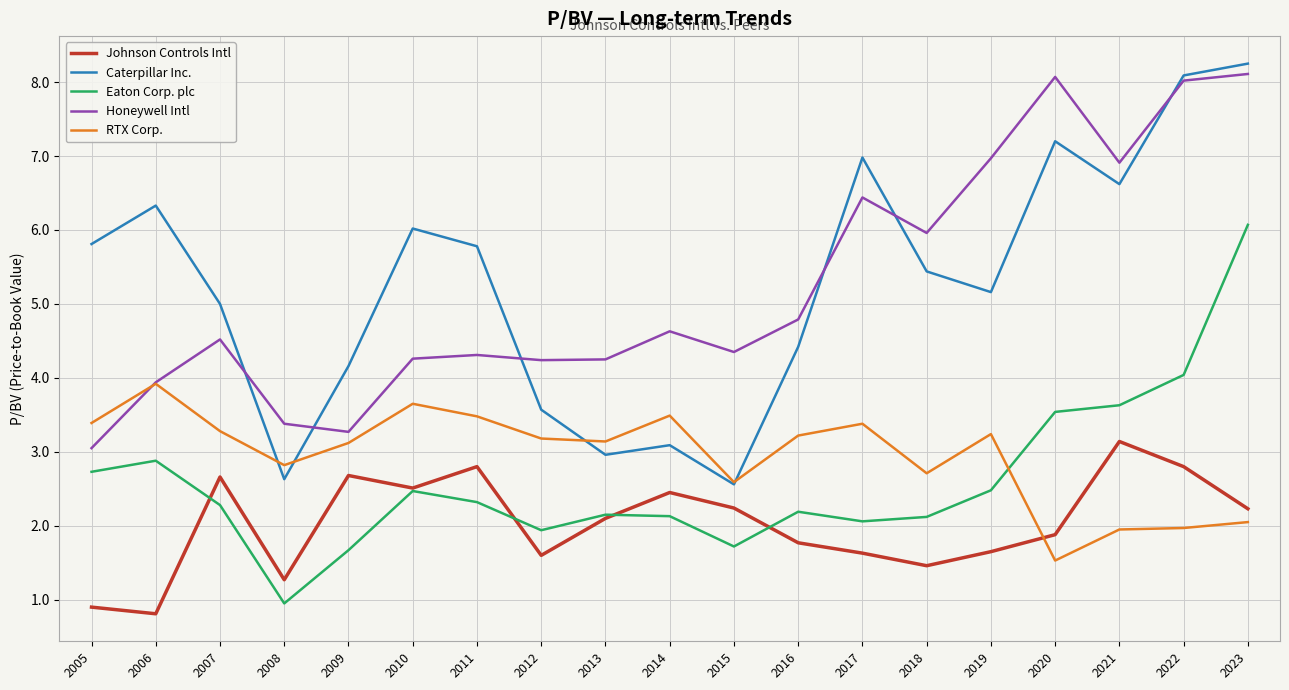

Is the value of Honeywell Intl at 2006 greater than the value of RTX Corp. at 2023?

Yes